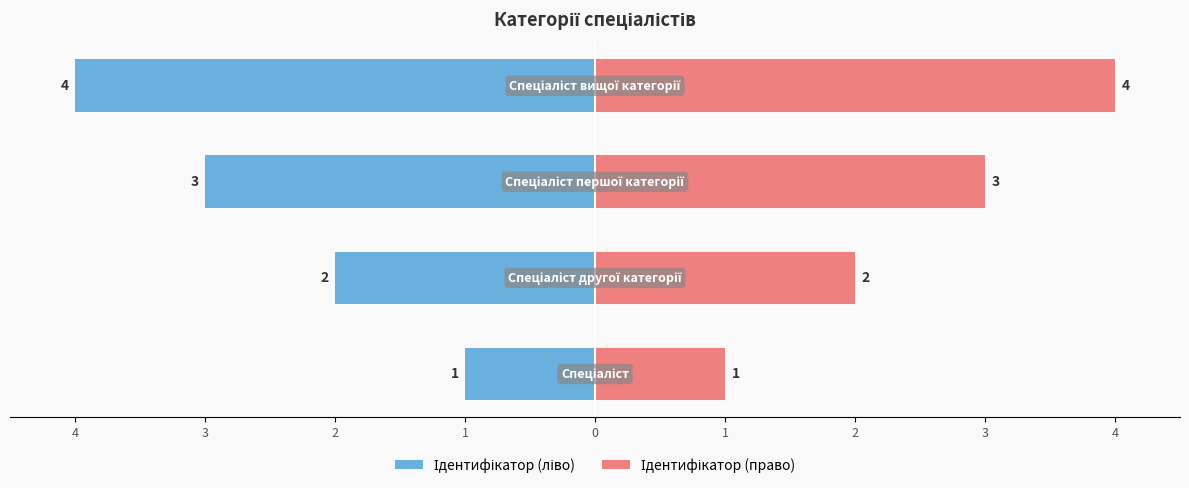

Is it true that Ідентифікатор (ліво) equals 0 at 5?

False